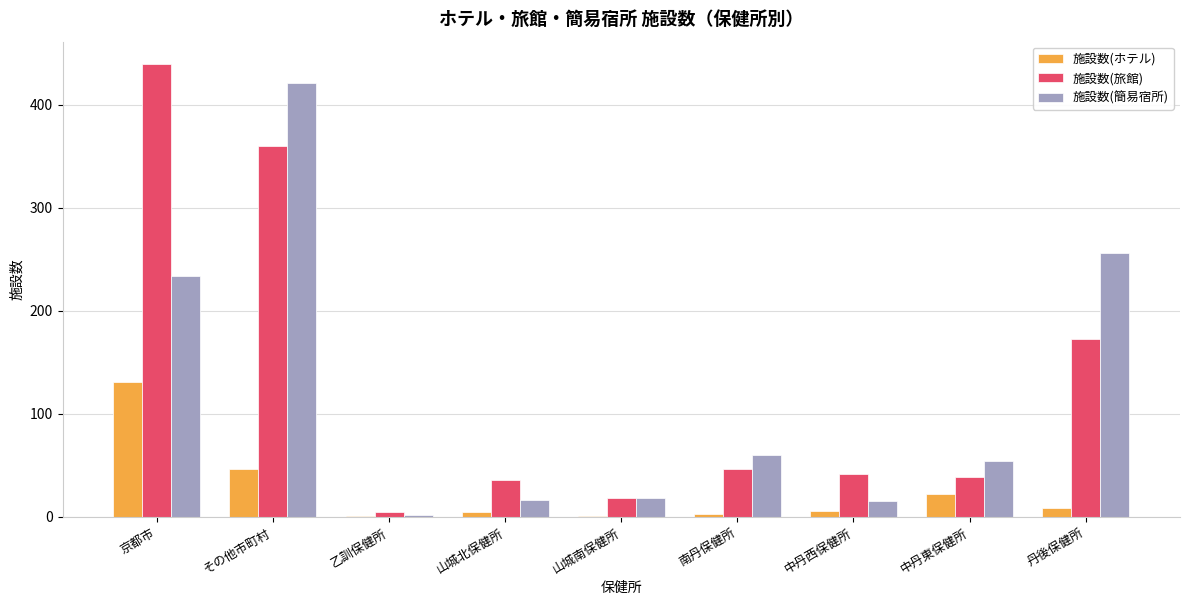

Which series changed the most between 京都市 and 中丹東保健所?

施設数(旅館)